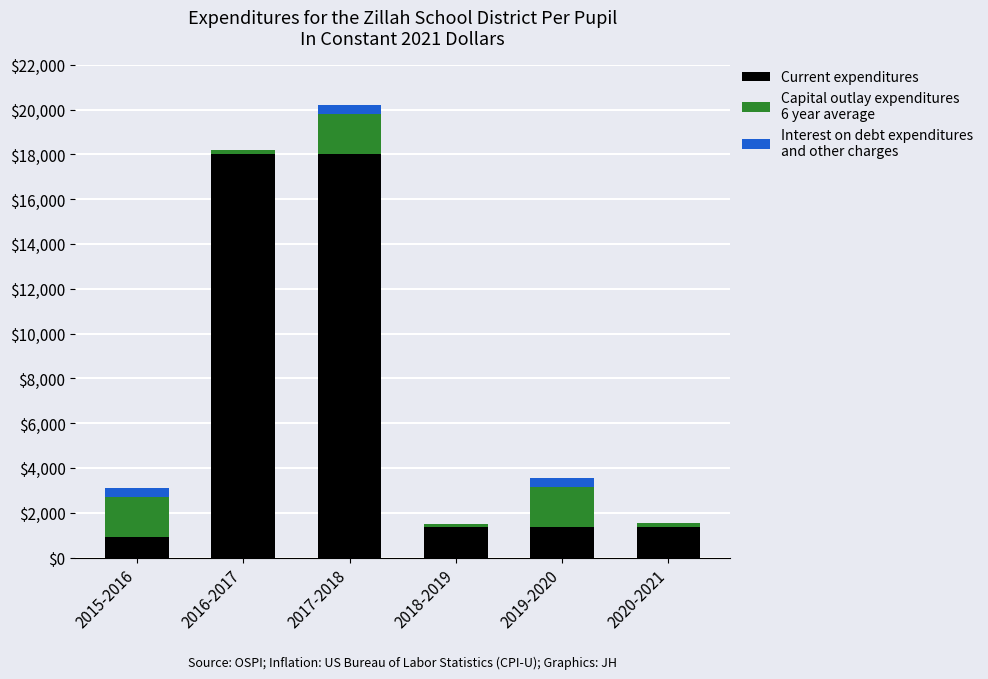

At which category is the sum across all series the highest?

2017-2018